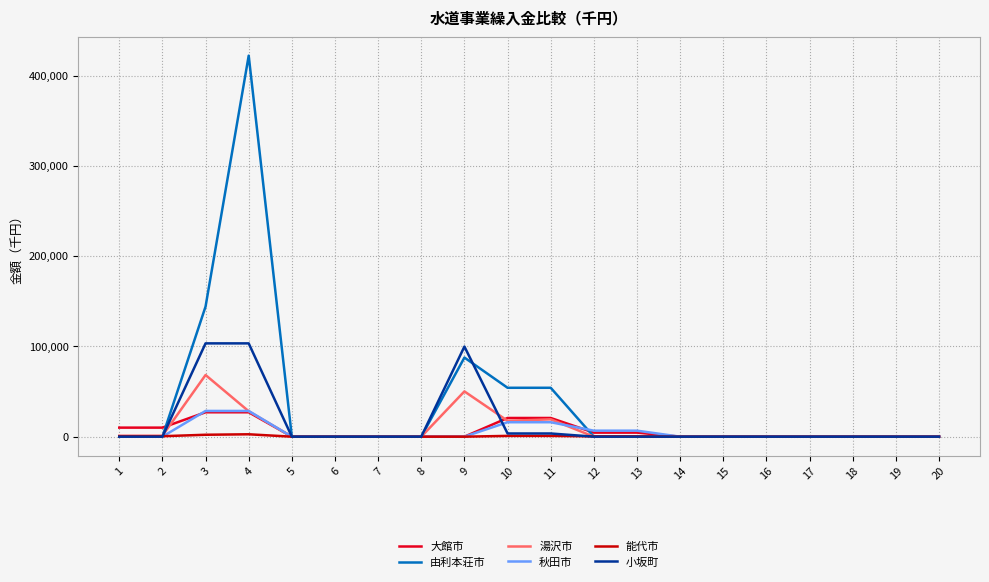

The value of 能代市 at 20 is 0. True or false?

True